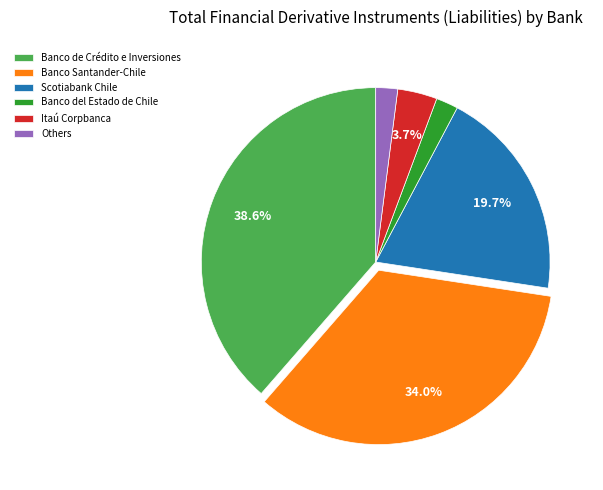

Is Itaú Corpbanca the majority of the pie?

No